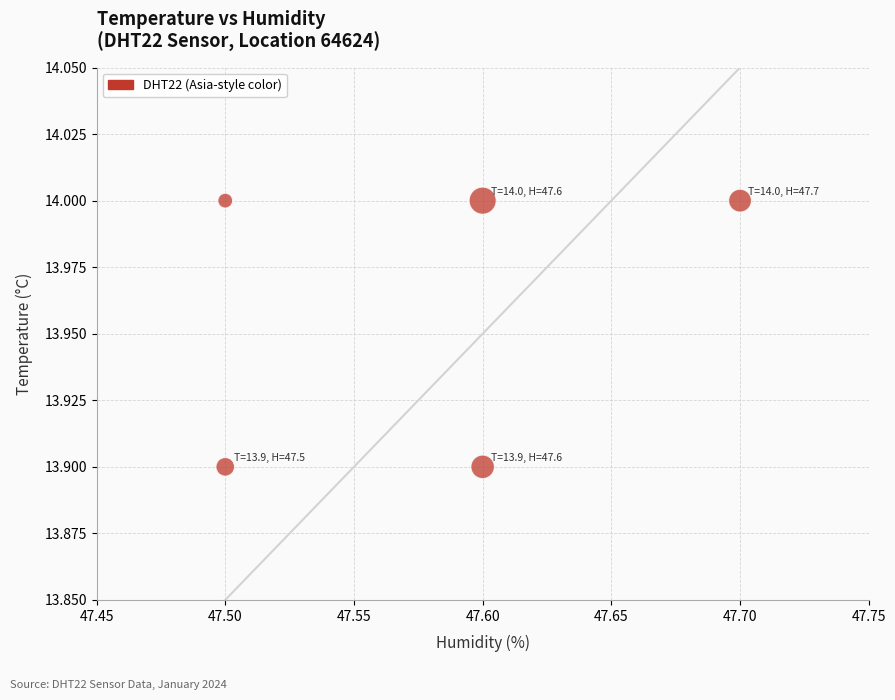

What is the average Y value?

14.0